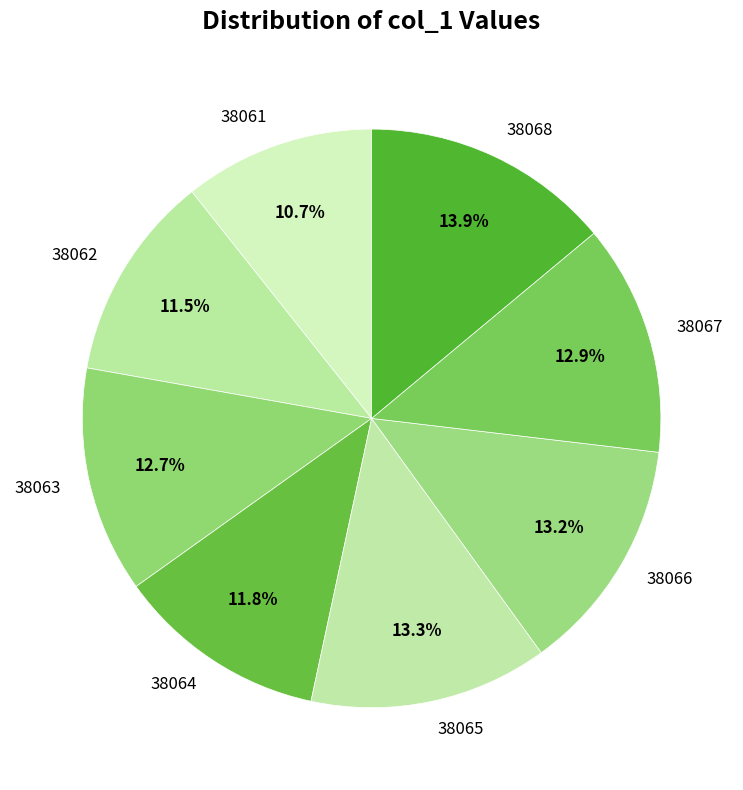

Which category has the smallest portion of the pie?

38061